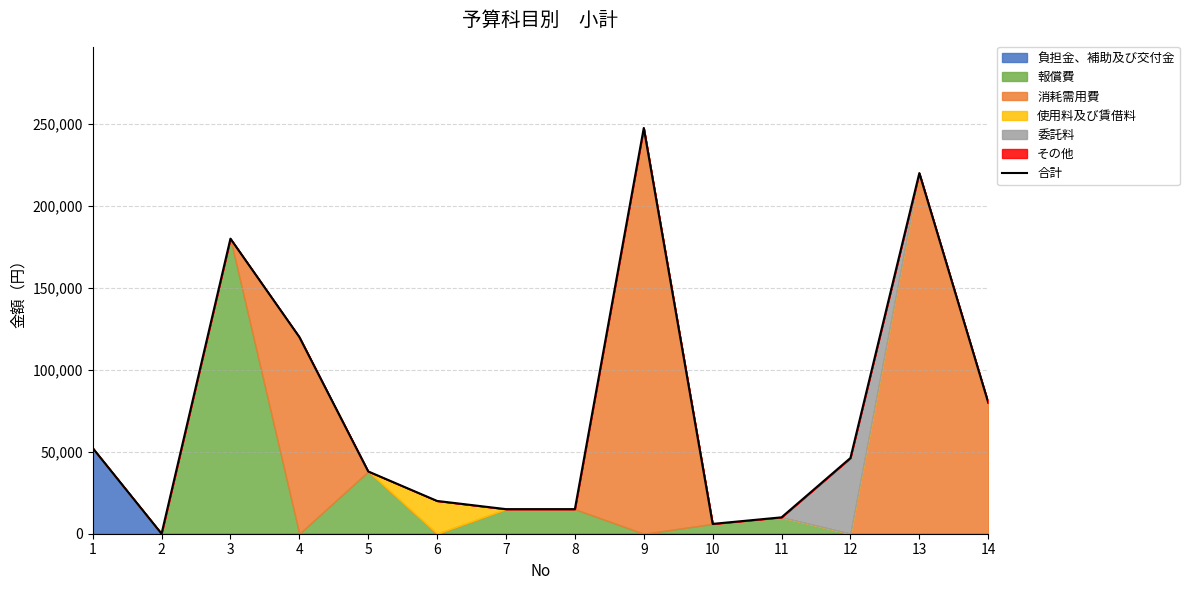

List the labels in order of value, largest first.

9, 13, 3, 4, 14, 1, 12, 5, 6, 7, 8, 11, 10, 2